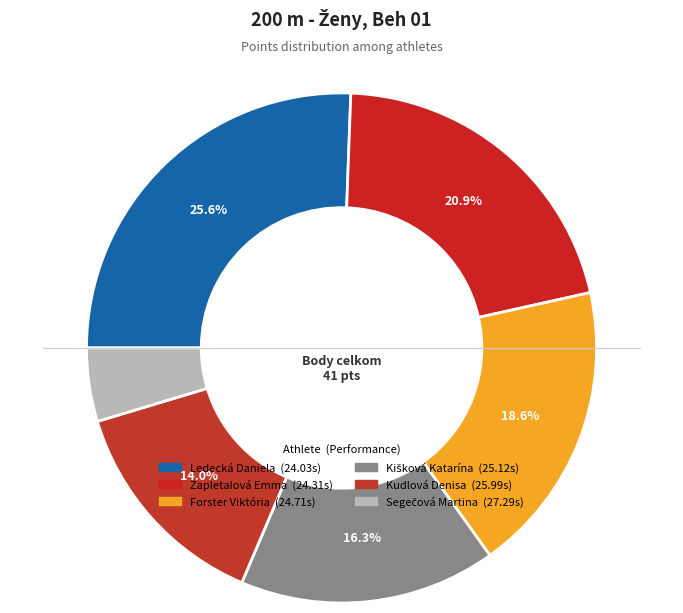

Rank the categories by value from highest to lowest.

Ledecká Daniela, Zapletalová Emma, Forster Viktória, Kišková Katarína, Kudlová Denisa, Segečová Martina